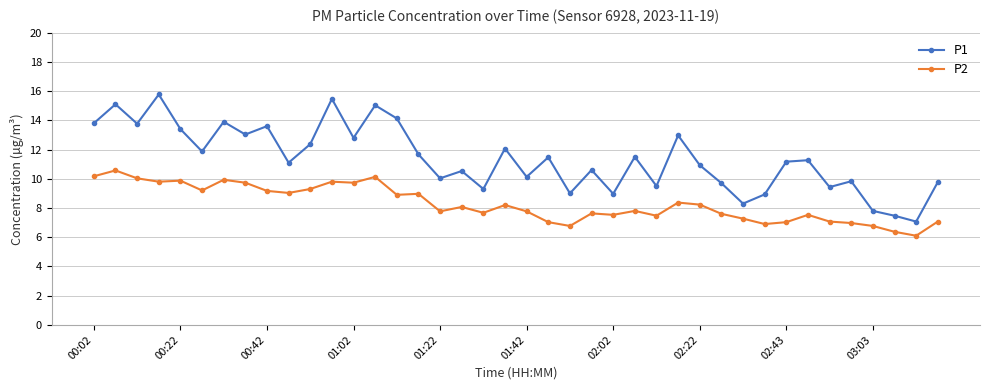

Rank the series by their average value, from lowest to highest.

P2, P1